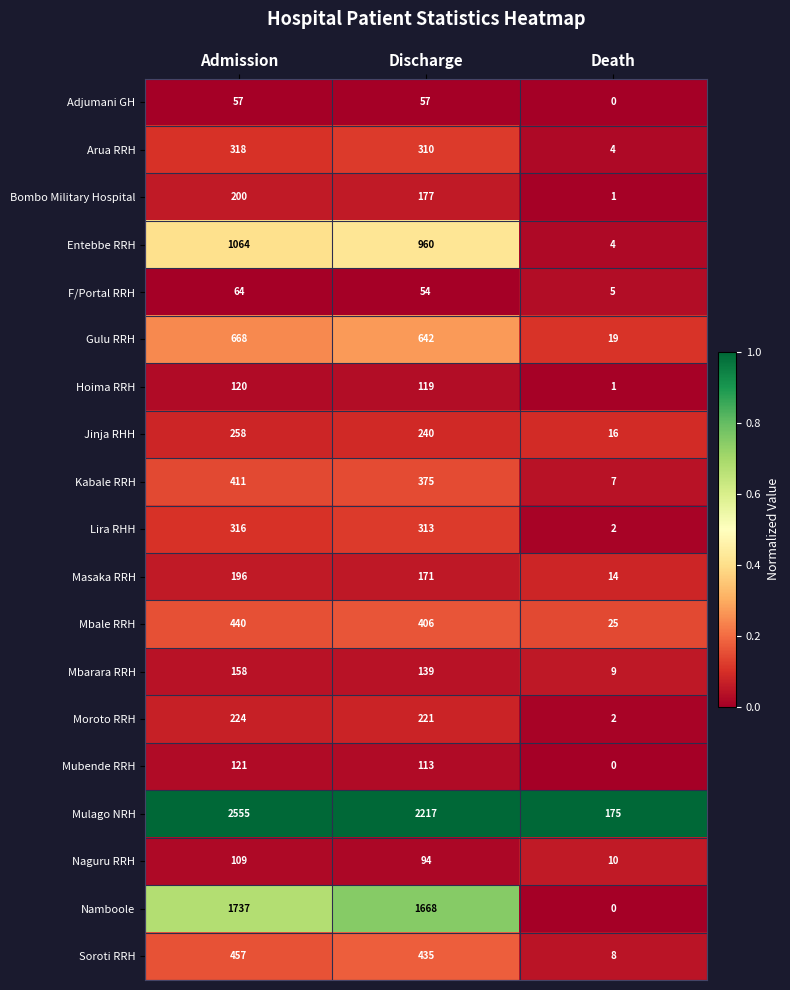

At which category does the chart reach its peak across all series?

Admission